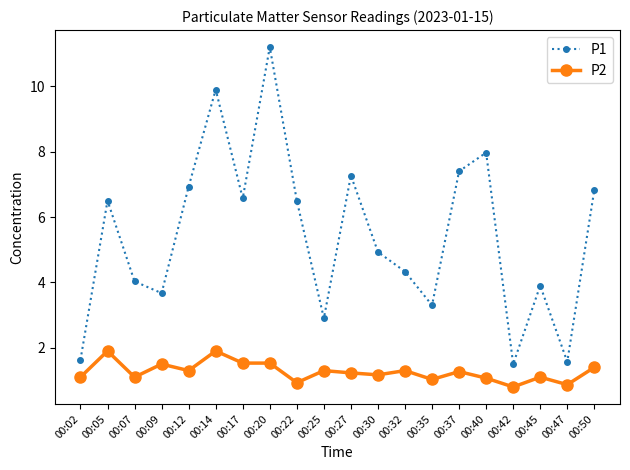

List the series in order of their peak value, highest first.

P1, P2